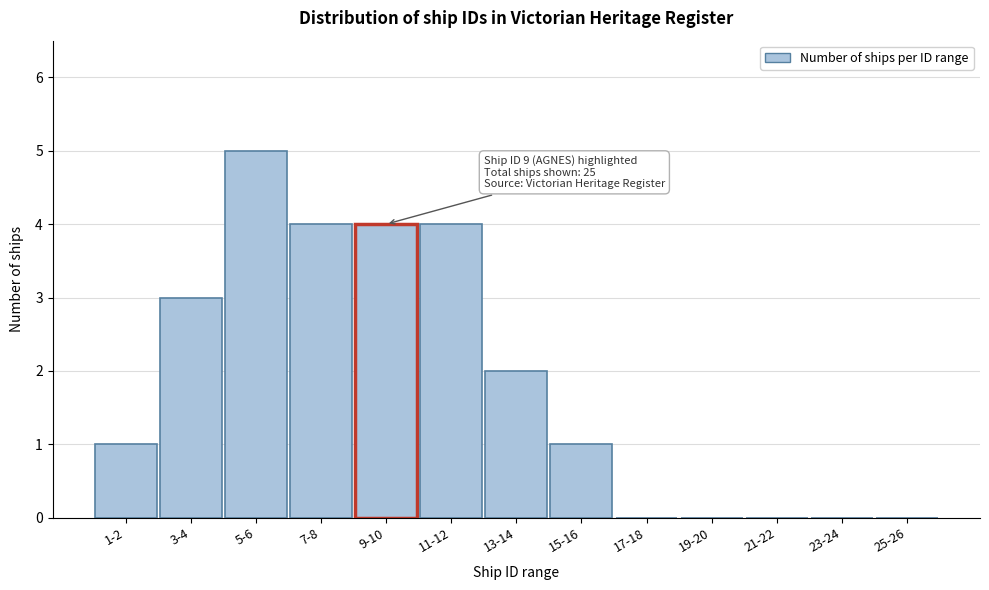

Reading left to right, what are all the values shown in this chart?

1-2=1	3-4=3	5-6=5	7-8=4	9-10=4	11-12=4	13-14=2	15-16=1	17-18=0	19-20=0	21-22=0	23-24=0	25-26=0